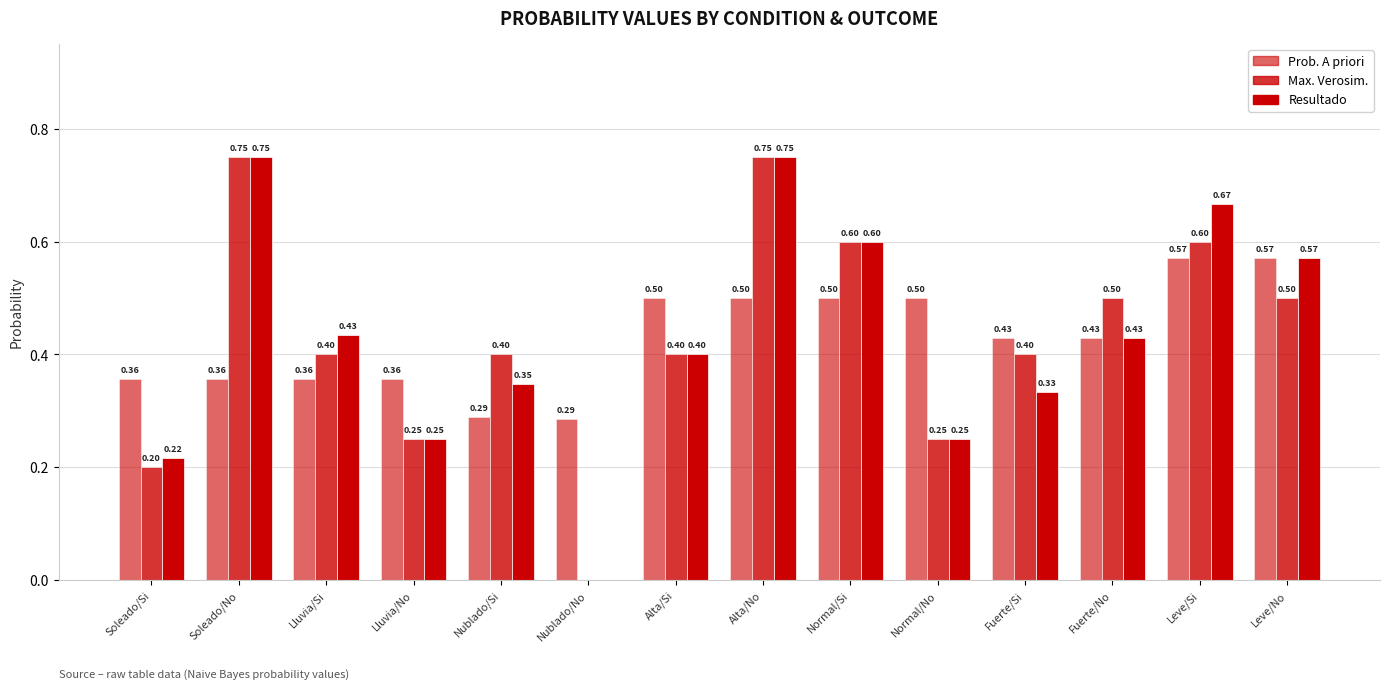

Is the value of Prob. A priori at Soleado/Si greater than the value of Resultado at Alta/Si?

No